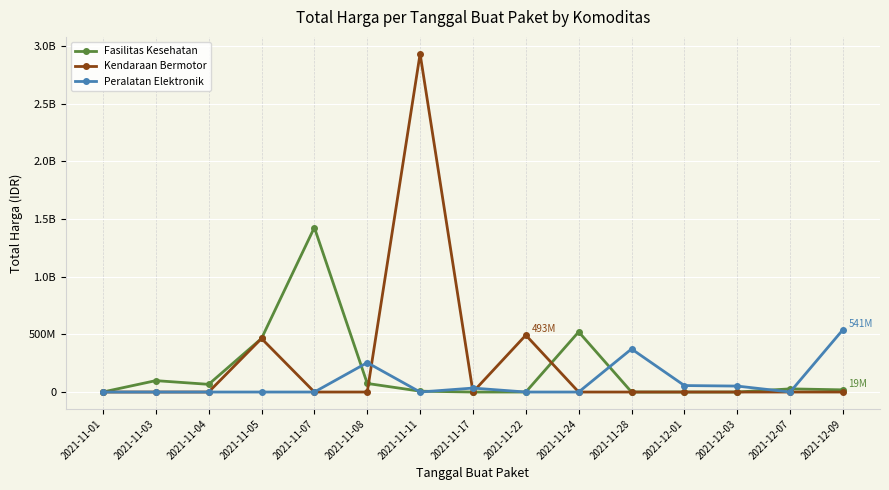

Is this an area chart (filled region under the line)?

No